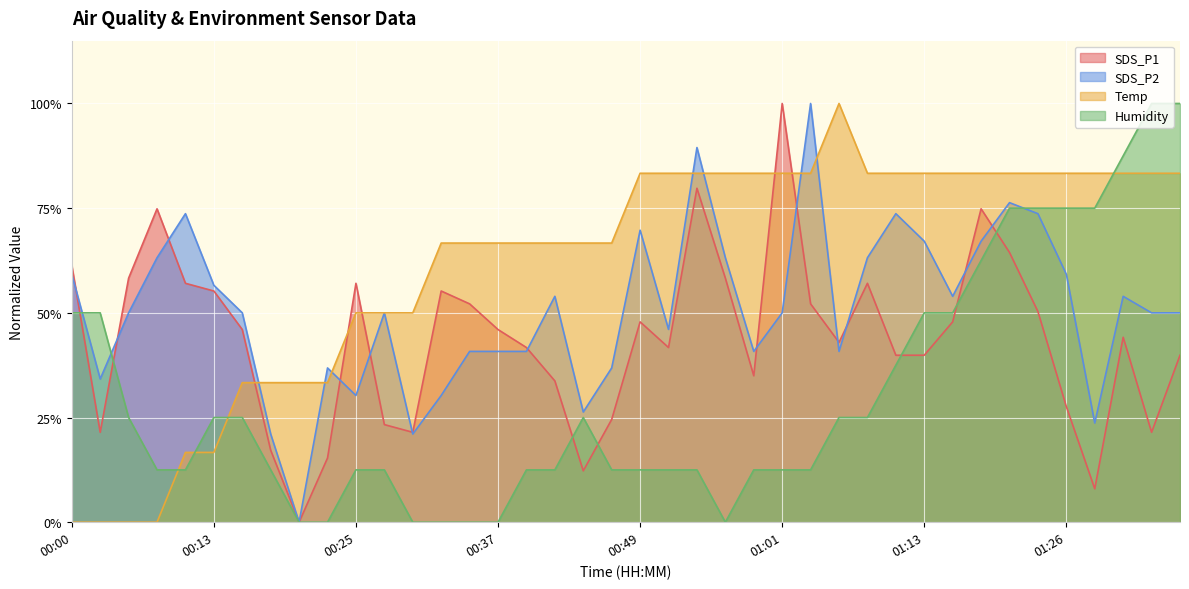

What are all the series names shown in the legend?

SDS_P1, SDS_P2, Temp, Humidity